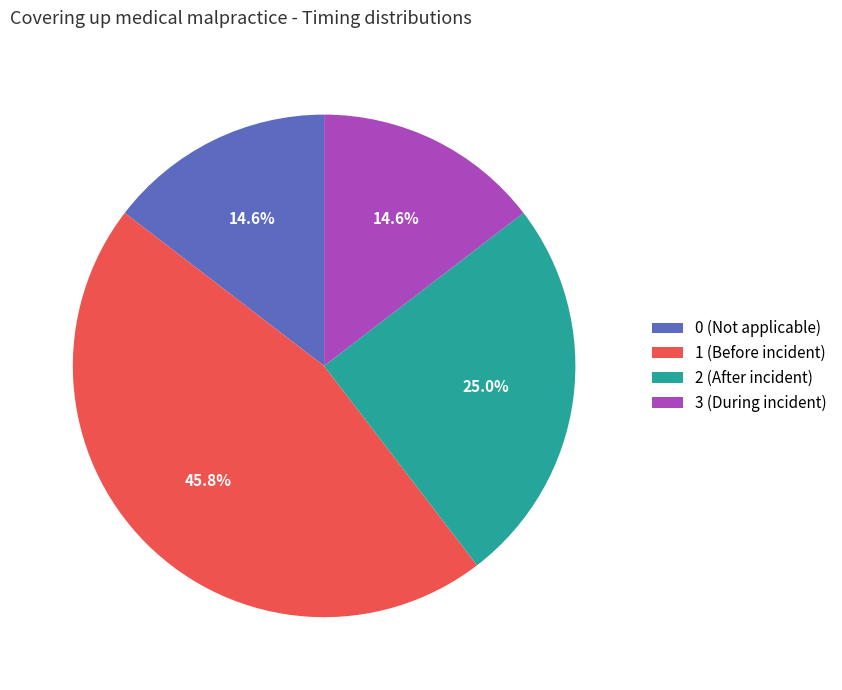

True or false: 0 accounts for 4% of the total.

False